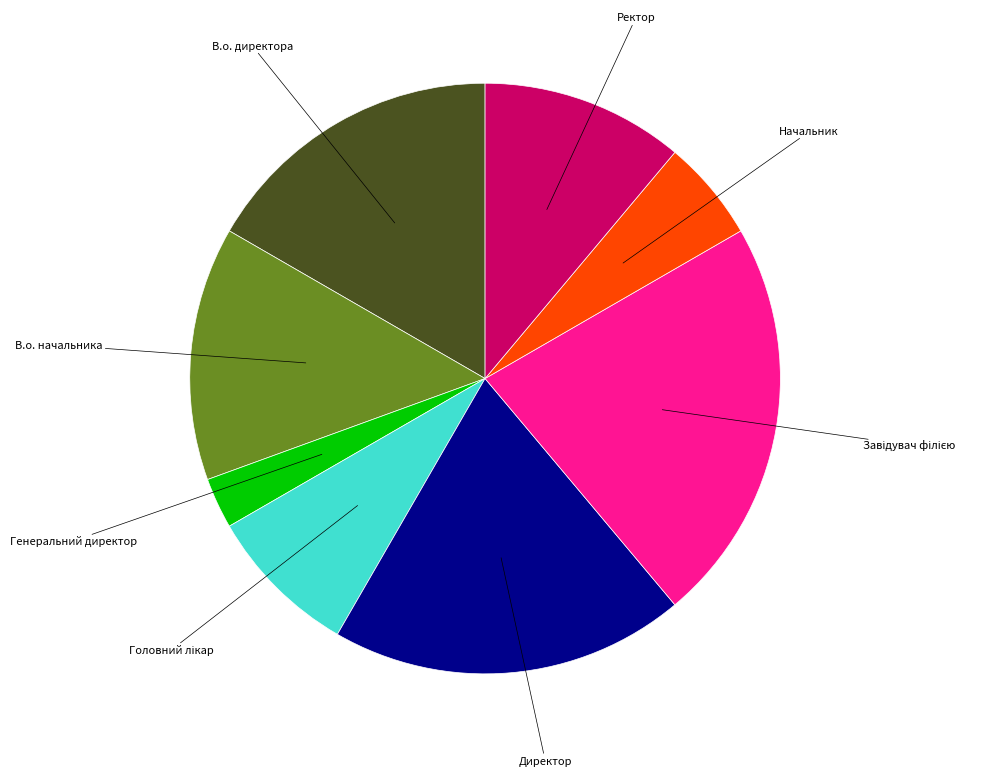

Is it true that Генеральний директор is 3% of the pie?

True